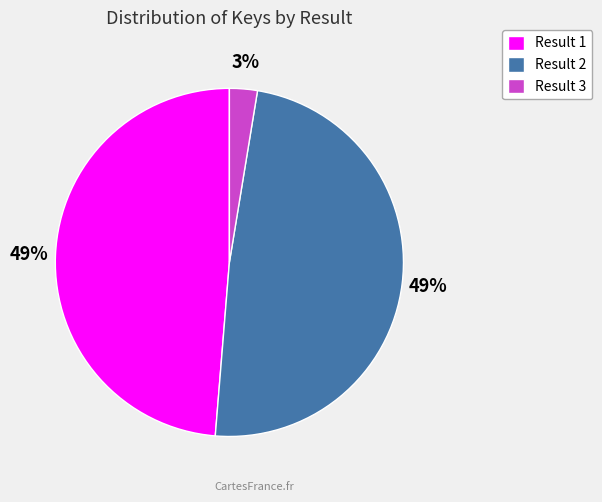

To the nearest percent, what percentage of the pie is Result 2?

49%